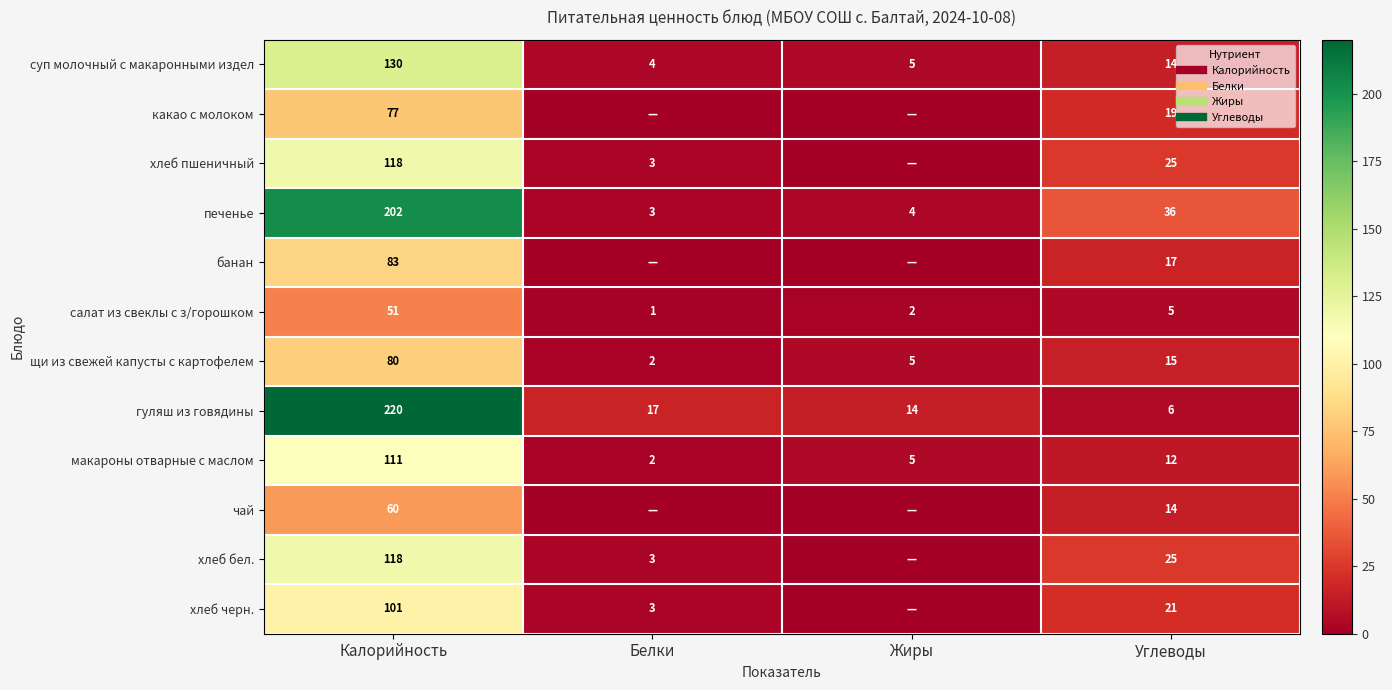

Which has a higher value, Калорийность or Белки?

Калорийность